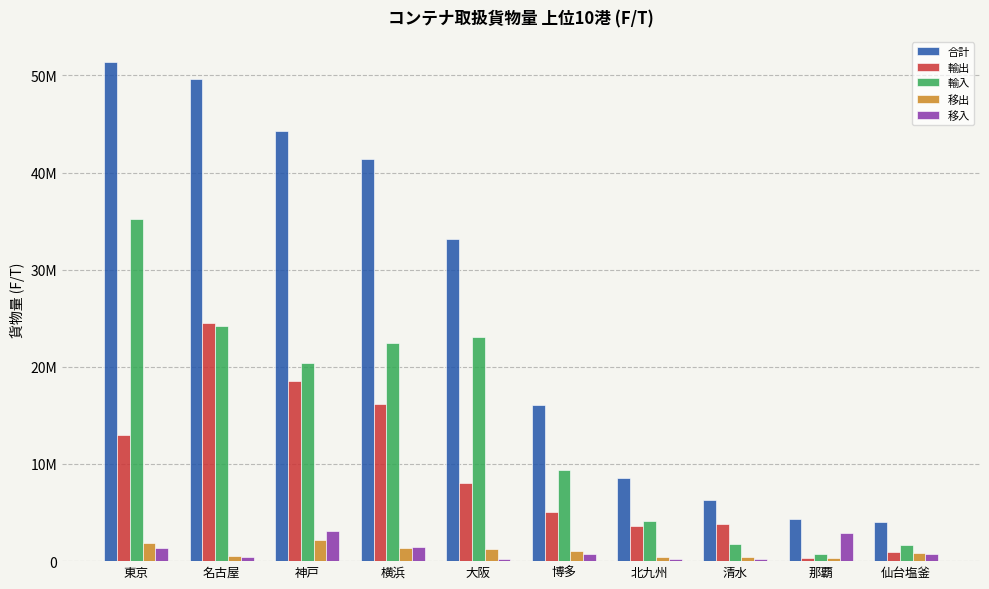

Which category has the lowest value in the 輸入 series?

那覇